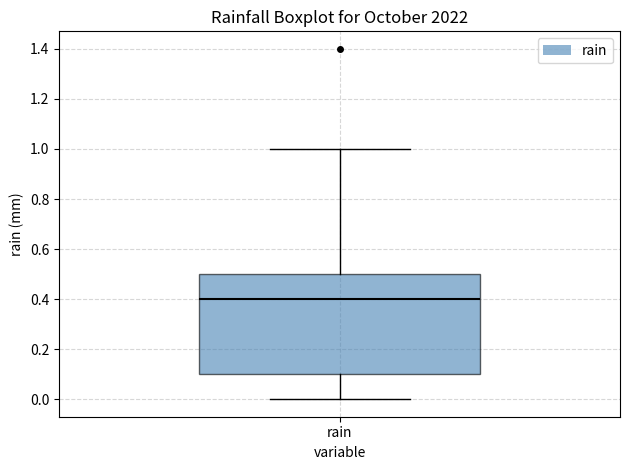

Read this box plot against the y-axis: the position of the median line, the range covered by the box, and the ends of both whiskers. The values are not printed on the chart, so give them approximately, as read against the axis.

median 0.4, box 0.1 to 0.5, whiskers 0.0 to 1.0